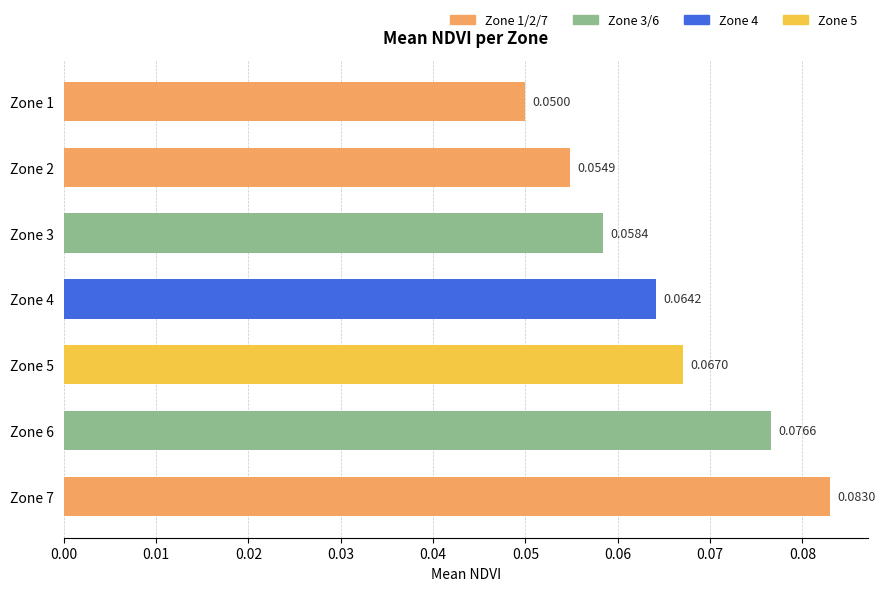

List the labels in order of value, smallest first.

Zone 1, Zone 2, Zone 3, Zone 4, Zone 5, Zone 6, Zone 7